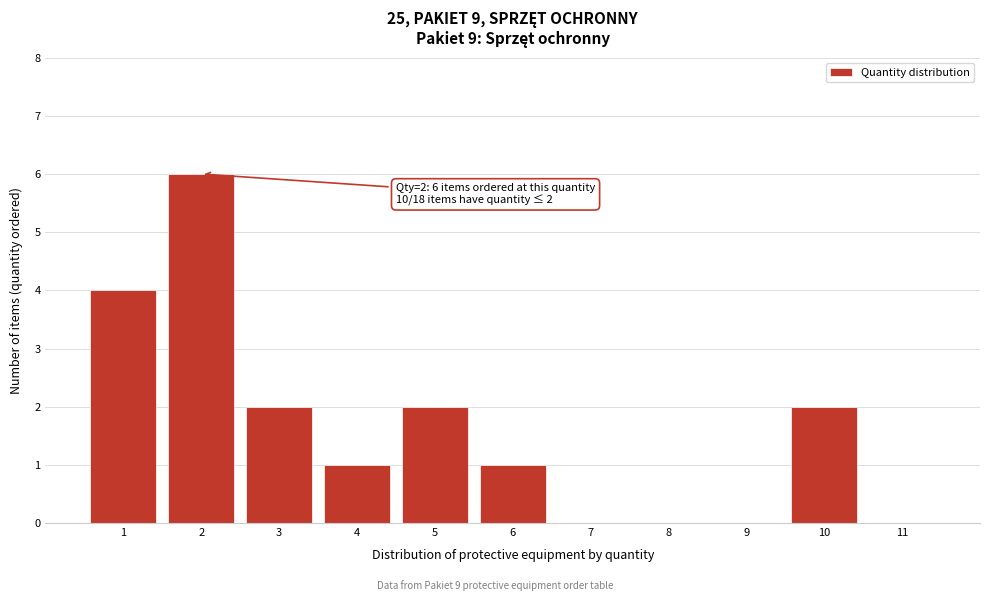

Over which range of the x-axis is the bar tallest?

1.5 to 2.5